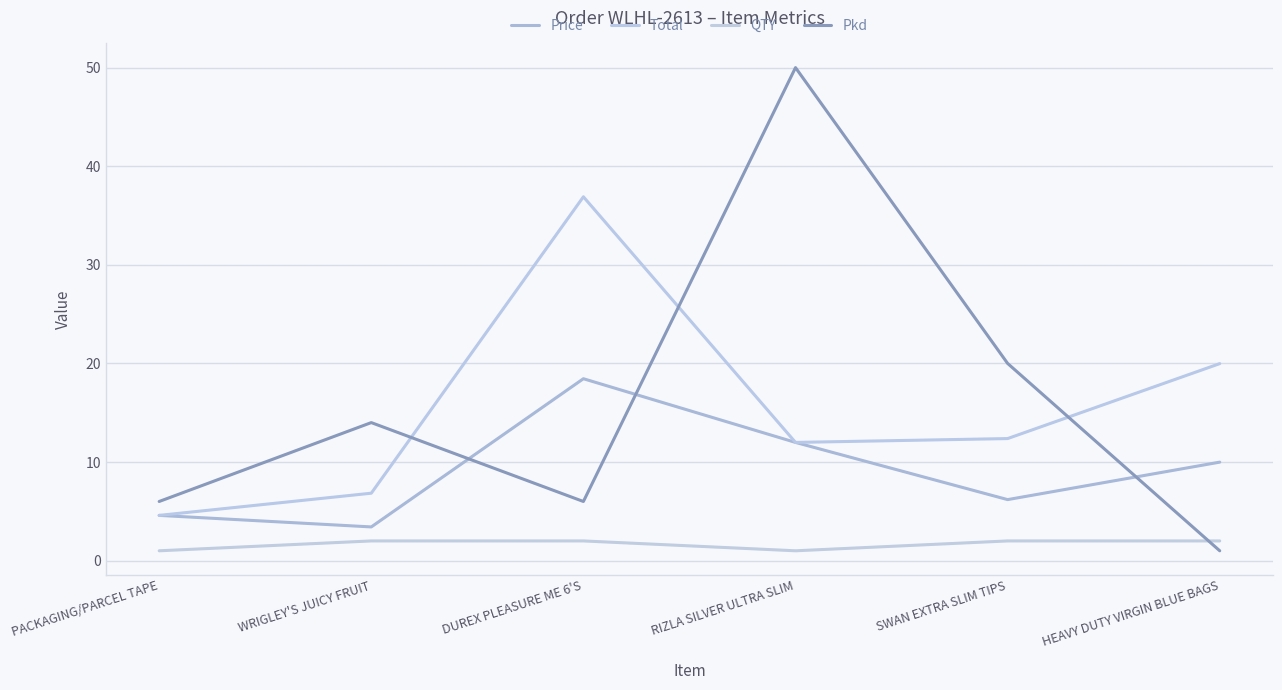

Which series has the largest total across all categories?

Pkd